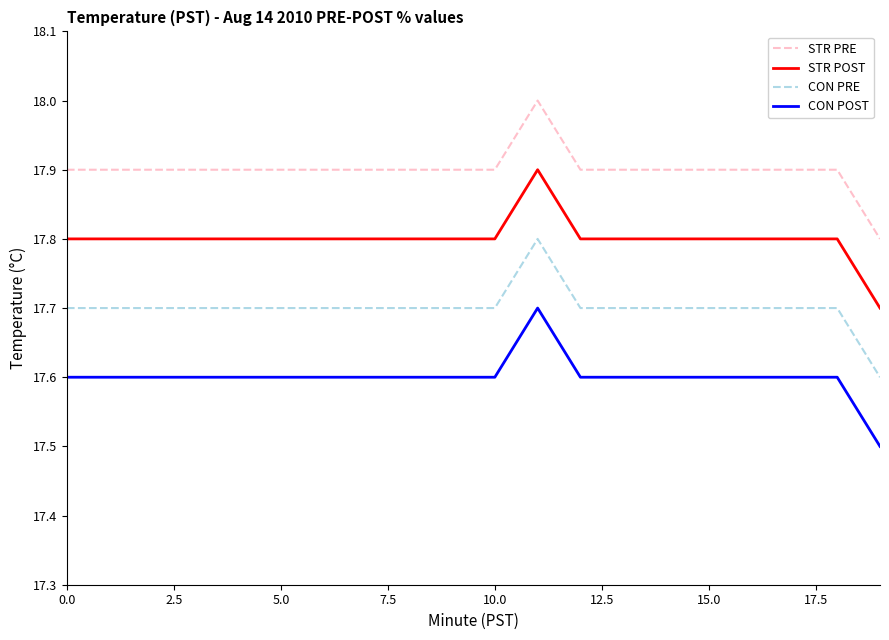

What is the lowest value of the CON PRE series?

17.6